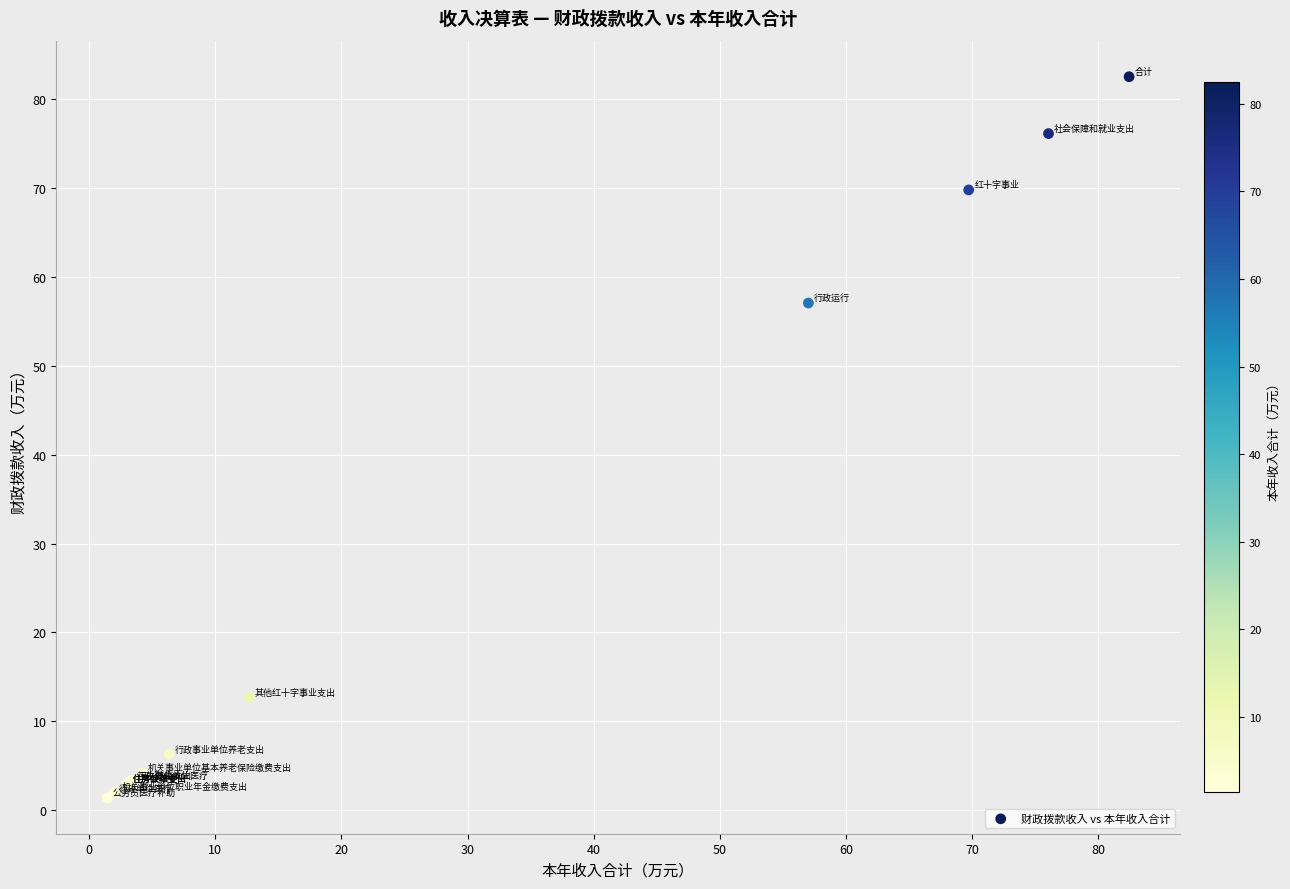

What Y value in the scatter plot is closest to 41?

57.0